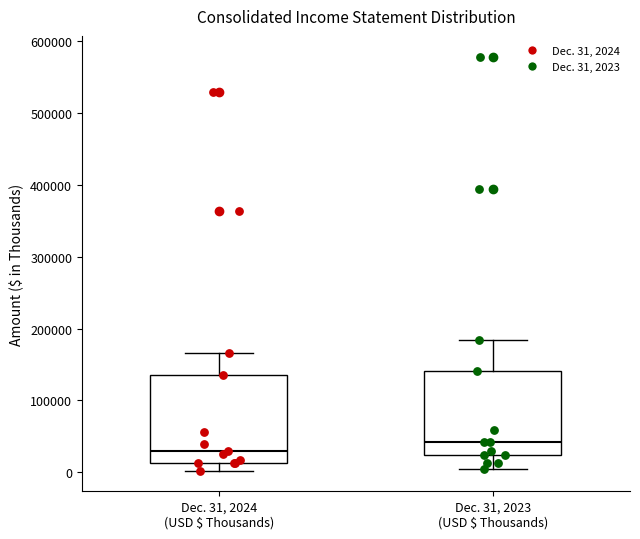

Reading left to right, read every box against the y-axis: the position of its median line, the range the box covers, and the ends of its whiskers. The values are not printed on the chart, so give them approximately, as read against the axis.

Dec. 31, 2024 (USD $ Thousands): median 30000, box 10000 to 140000, whiskers 0 to 170000
Dec. 31, 2023 (USD $ Thousands): median 40000, box 20000 to 140000, whiskers 0 to 180000